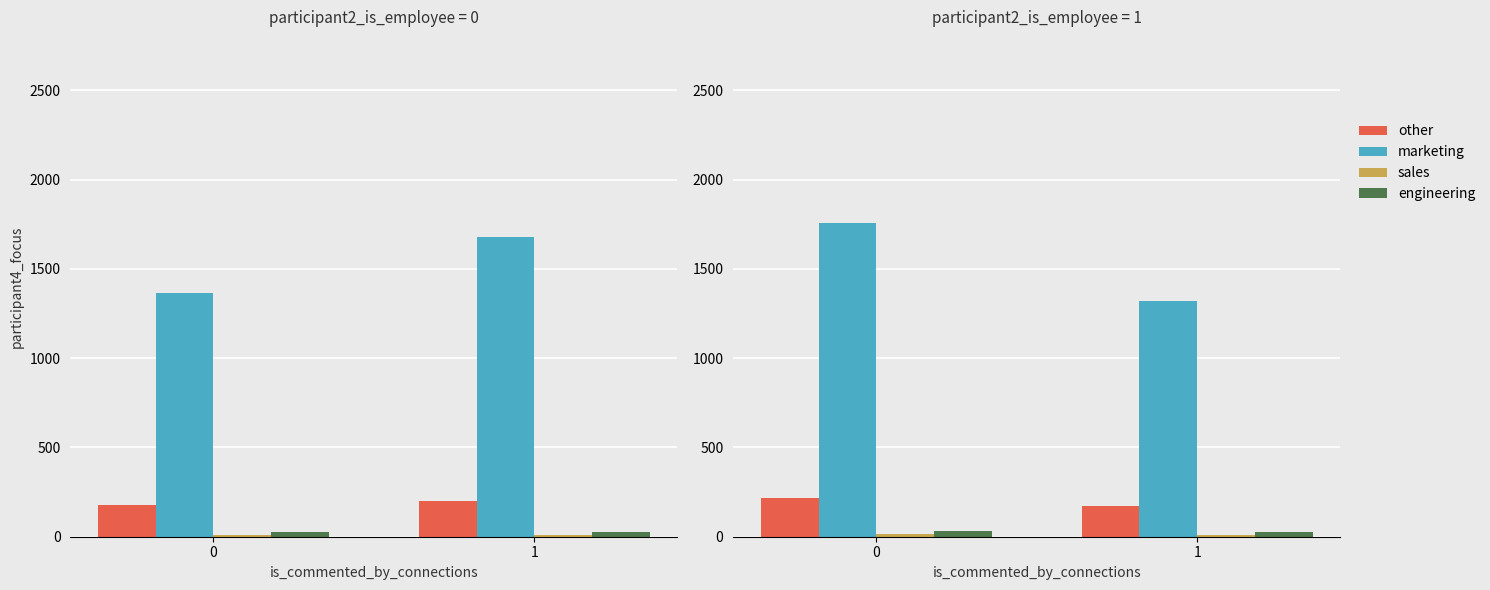

Does the chart contain stacked bars?

No